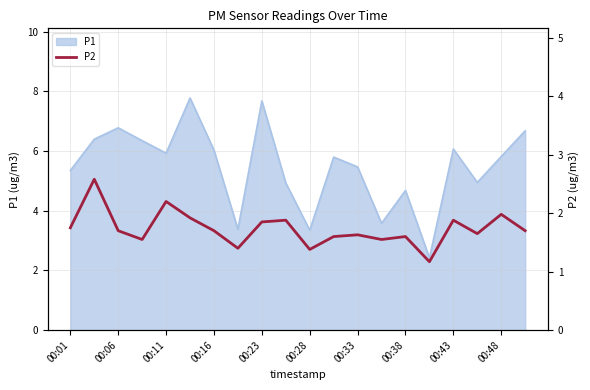

True or false: P1 has a value of 2.9 at 00:16.

False